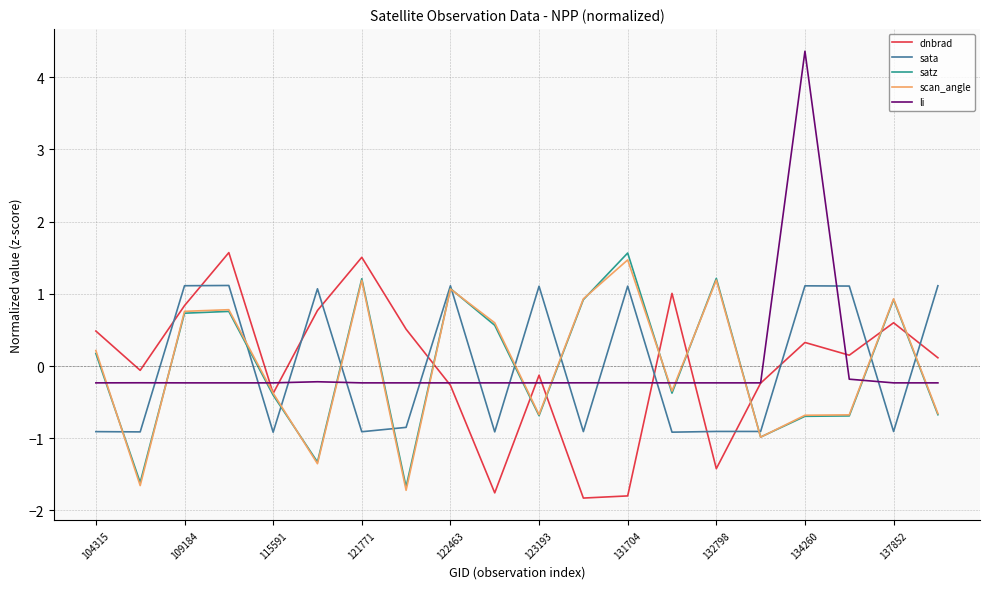

What is the highest value of the li series?

4.4